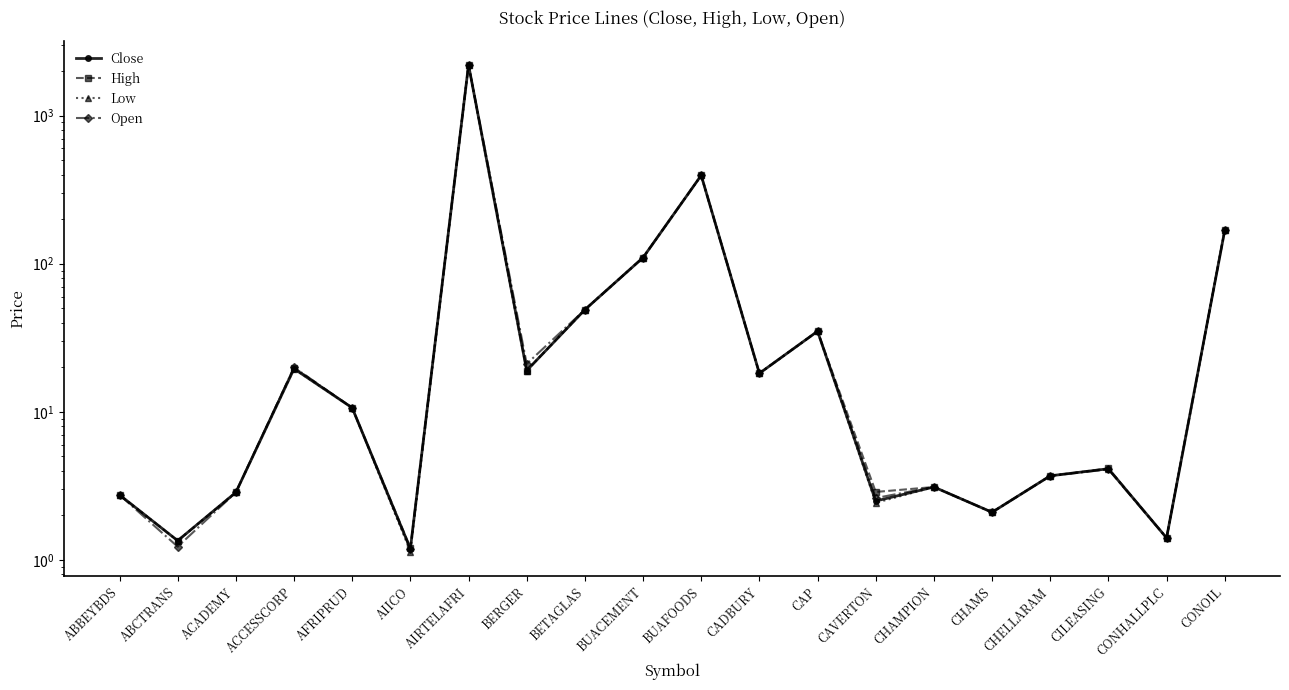

The value of Close at ACADEMY is 2.9. True or false?

True